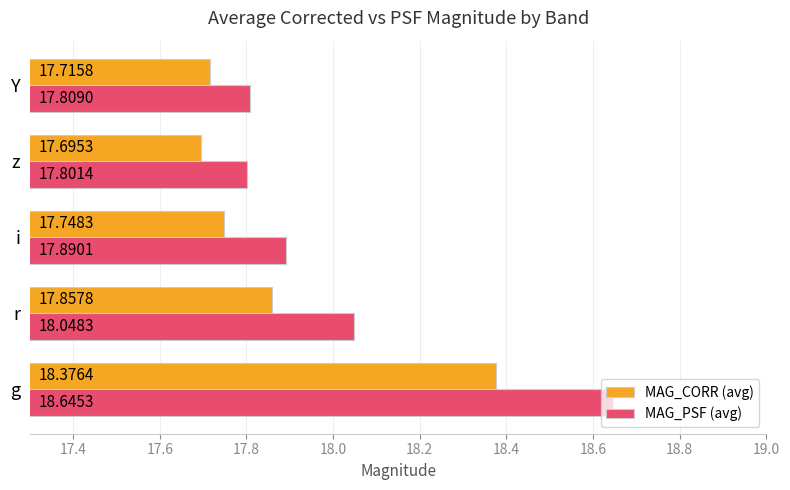

At which category is the sum across all series the highest?

g